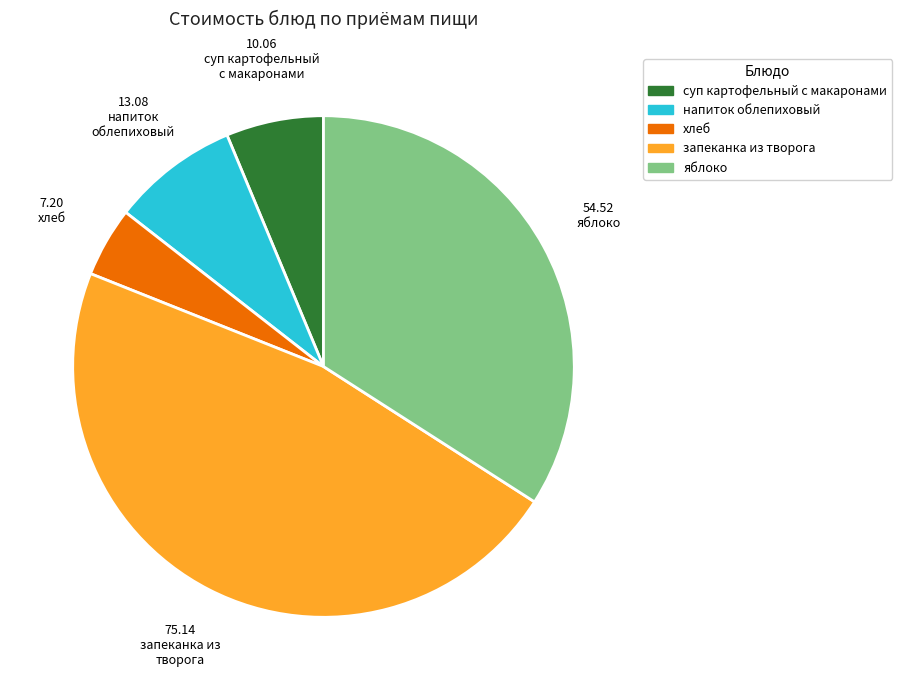

Is there any slice that represents more than half of the pie?

No